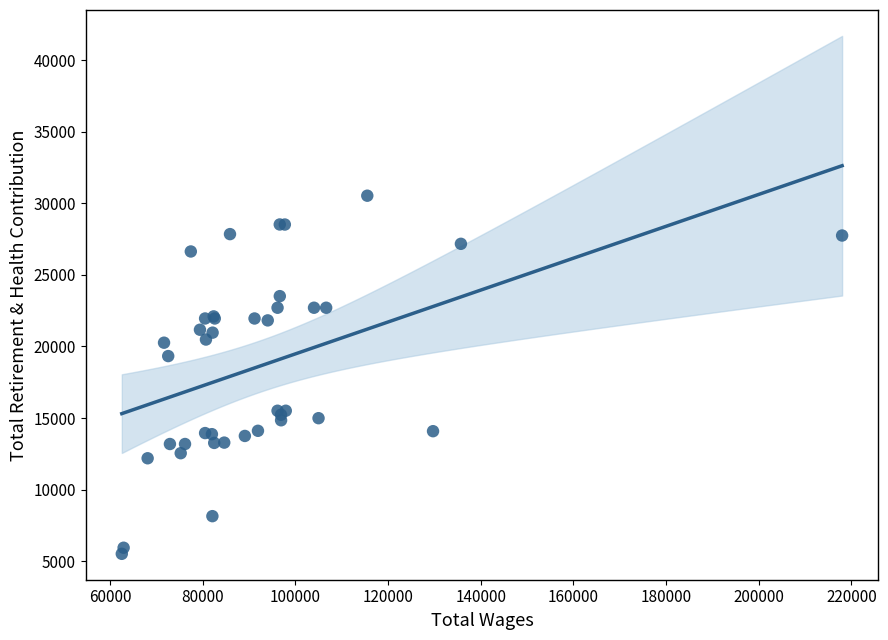

What Y value in the scatter plot is closest to 18024?

19330